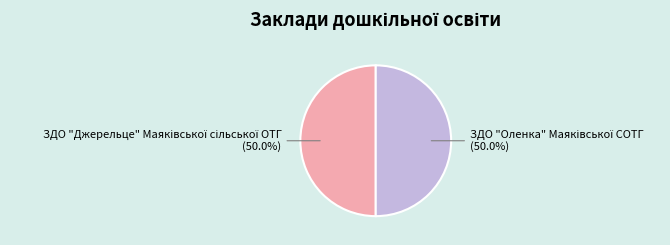

How many segments does this pie chart have?

2